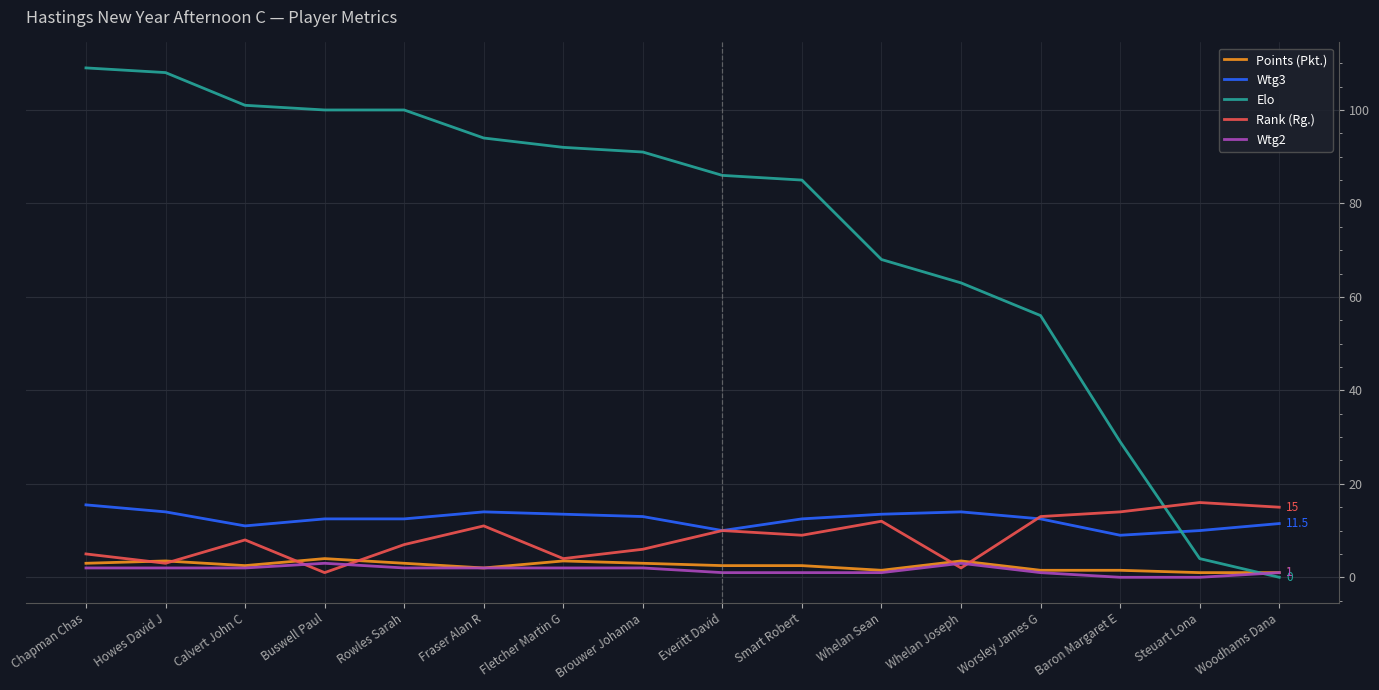

How many times do Rank (Rg.) and Elo cross each other?

1